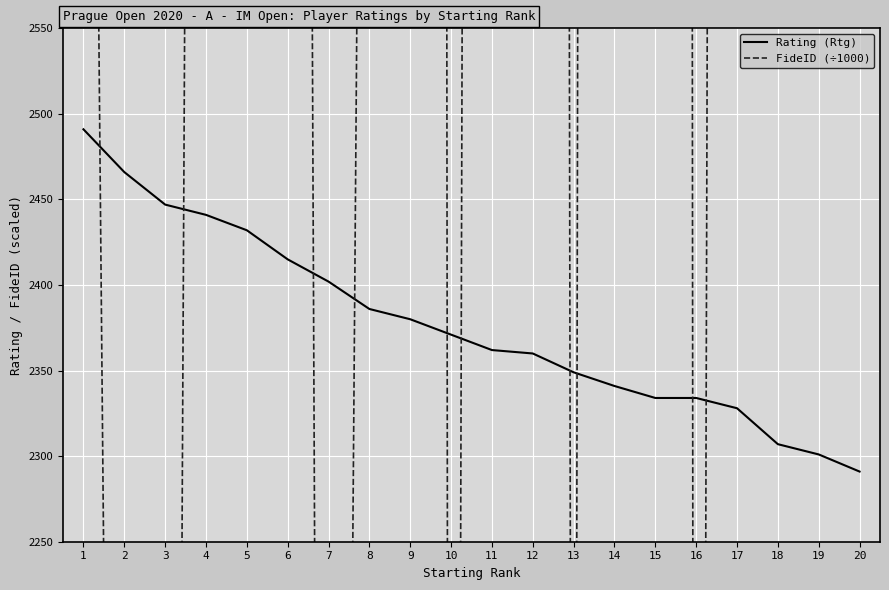

What is the lowest value of the Rating (Rtg) series?

2291